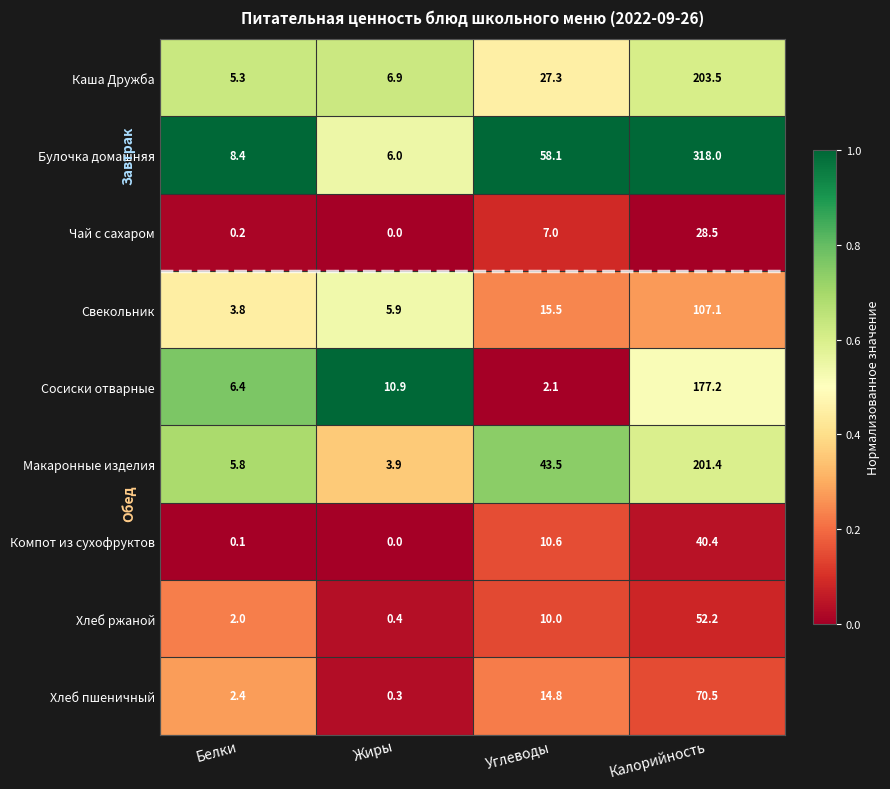

Which series has the largest range (max minus min)?

Булочка домашняя